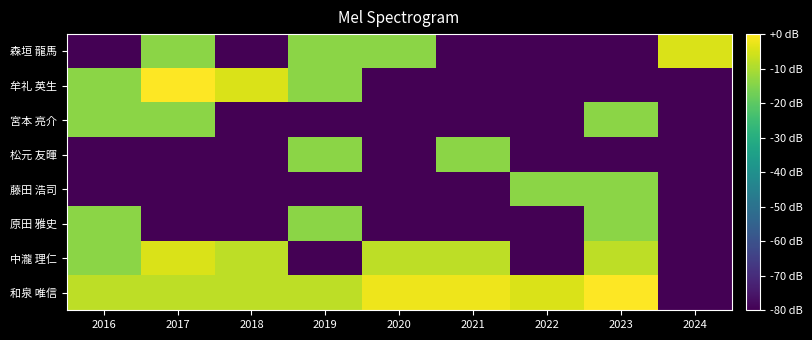

How many categories are shown in the chart?

9